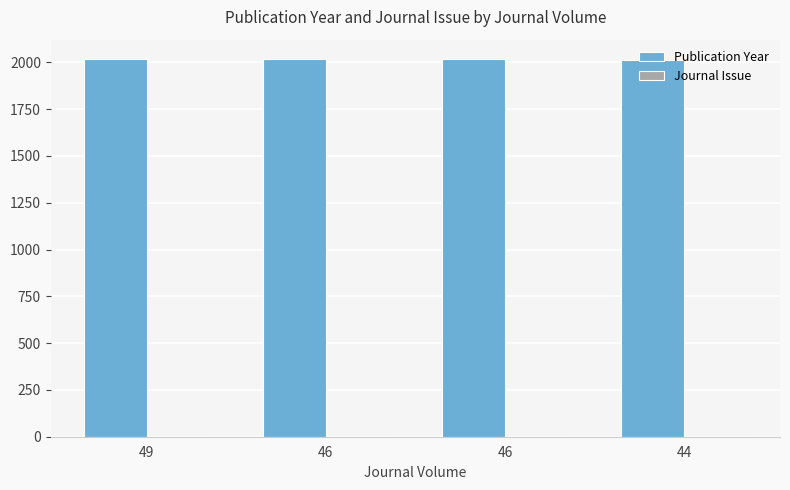

Reading left to right, list all the values displayed in this chart.

Publication Year: 2020	2017	2017	2015
Journal Issue: 5	5	5	6